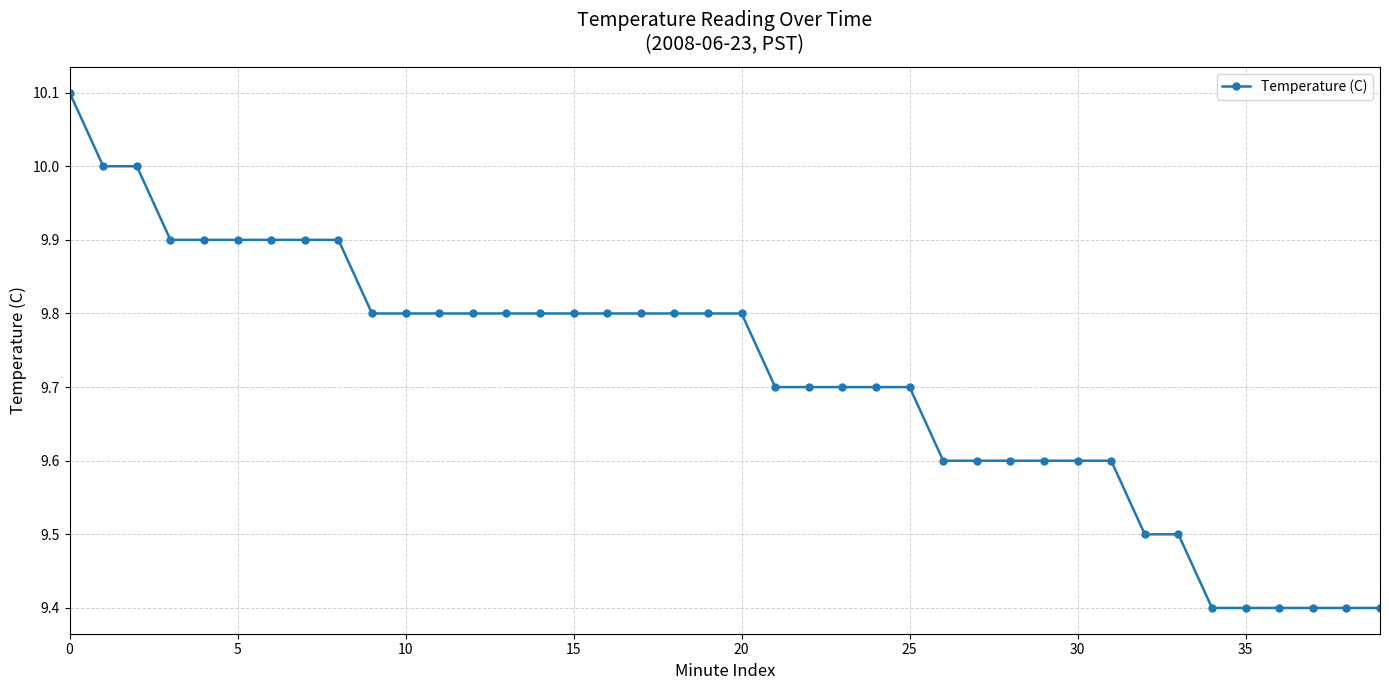

What is the minimum value shown in the chart?

9.4